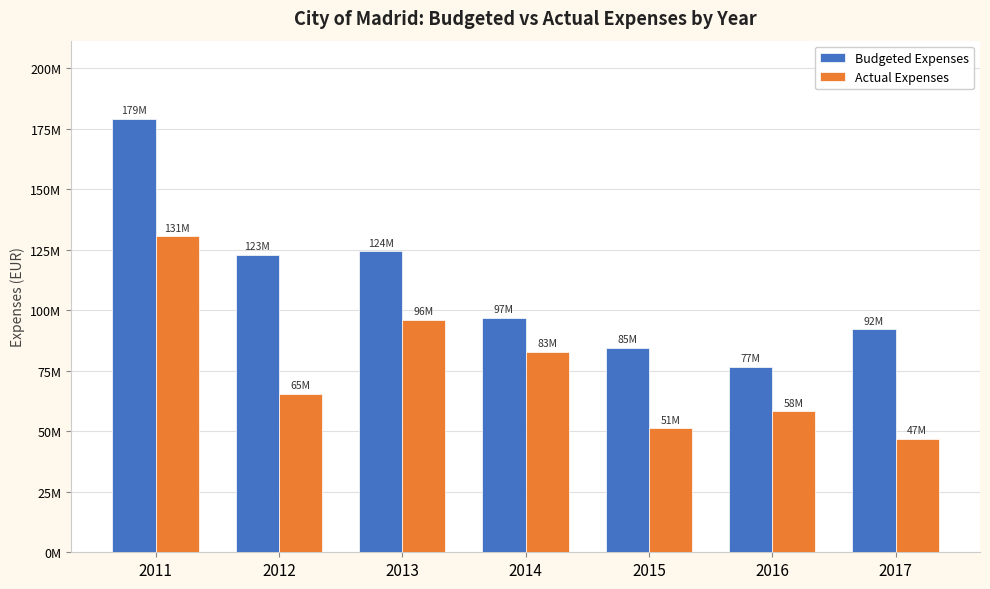

What is the sum of the Actual Expenses values at 2013 and 2015?

147344899.5